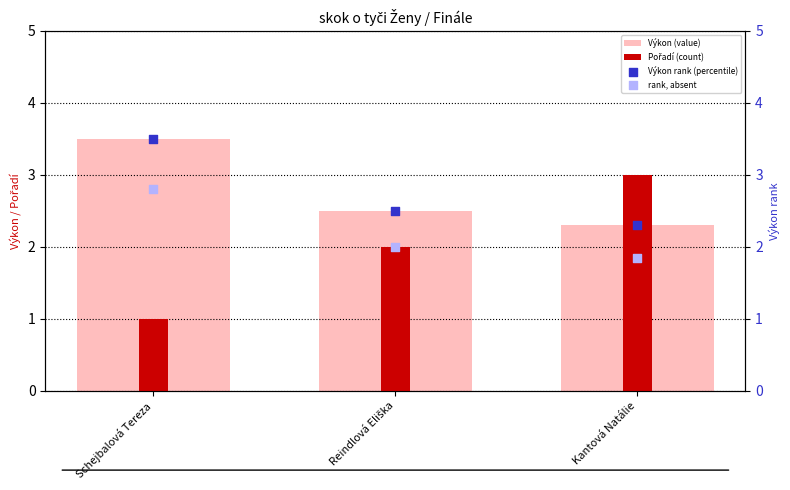

Which series reaches the maximum Y coordinate?

Výkon (value)